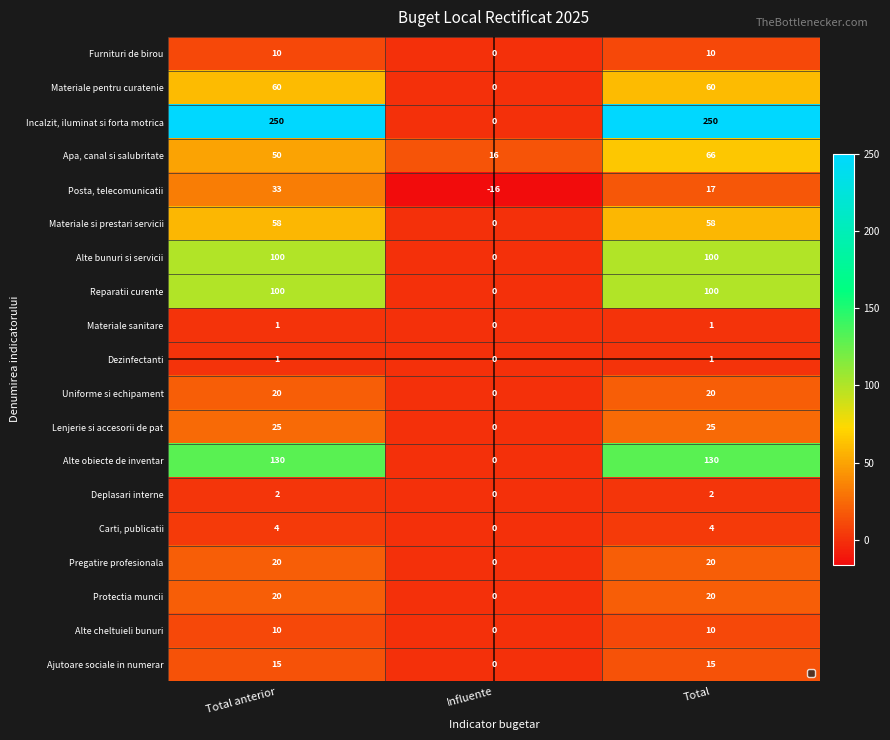

What is the difference between the highest and lowest values at Total?

249